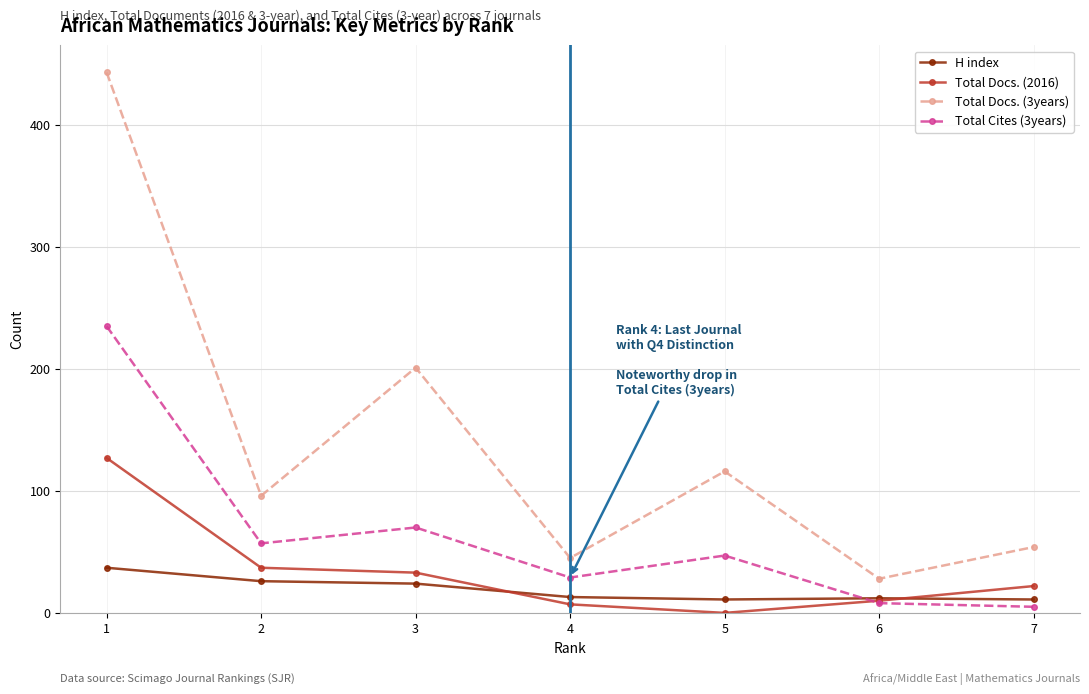

True or false: Total Docs. (3years) and Total Docs. (2016) intersect in this chart.

False